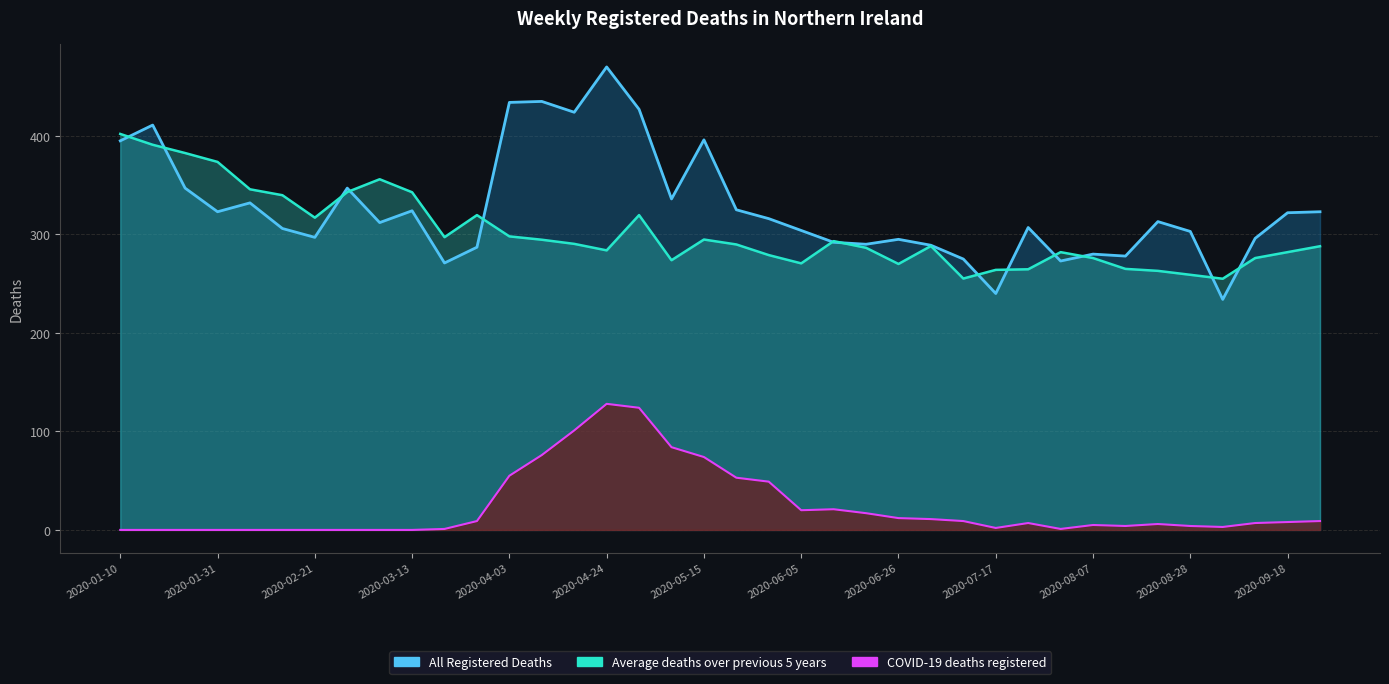

Reading left to right, extract all data points from this chart.

All Registered Deaths: 2020-01-10=395.0	2020-01-17=411.0	2020-01-24=347.0	2020-01-31=323.0	2020-02-07=332.0	2020-02-14=306.0	2020-02-21=297.0	2020-02-28=347.0	2020-03-06=312.0	2020-03-13=324.0	2020-03-20=271.0	2020-03-27=287.0	2020-04-03=434.0	2020-04-10=435.0	2020-04-17=424.0	2020-04-24=470.0	2020-05-01=427.0	2020-05-08=336.0	2020-05-15=396.0	2020-05-22=325.0	2020-05-29=316.0	2020-06-05=304.0	2020-06-12=292.0	2020-06-19=290.0	2020-06-26=295.0	2020-07-03=289.0	2020-07-10=275.0	2020-07-17=240.0	2020-07-24=307.0	2020-07-31=273.0	2020-08-07=280.0	2020-08-14=278.0	2020-08-21=313.0	2020-08-28=303.0	2020-09-04=234.0	2020-09-11=296.0	2020-09-18=322.0	2020-09-25=323.0
Average deaths over previous 5 years: 2020-01-10=402.0	2020-01-17=391.0	2020-01-24=382.6	2020-01-31=373.6	2020-02-07=345.8	2020-02-14=339.8	2020-02-21=317.0	2020-02-28=343.0	2020-03-06=356.0	2020-03-13=342.8	2020-03-20=297.2	2020-03-27=319.6	2020-04-03=298.0	2020-04-10=294.6	2020-04-17=290.4	2020-04-24=283.8	2020-05-01=319.6	2020-05-08=273.8	2020-05-15=294.8	2020-05-22=289.8	2020-05-29=279.0	2020-06-05=270.6	2020-06-12=293.2	2020-06-19=286.4	2020-06-26=270.0	2020-07-03=288.2	2020-07-10=255.2	2020-07-17=264.0	2020-07-24=264.6	2020-07-31=282.0	2020-08-07=276.0	2020-08-14=265.0	2020-08-21=263.0	2020-08-28=259.0	2020-09-04=255.0	2020-09-11=276.0	2020-09-18=282.0	2020-09-25=288.0
COVID-19 deaths registered: 2020-01-10=0.0	2020-01-17=0.0	2020-01-24=0.0	2020-01-31=0.0	2020-02-07=0.0	2020-02-14=0.0	2020-02-21=0.0	2020-02-28=0.0	2020-03-06=0.0	2020-03-13=0.0	2020-03-20=1.0	2020-03-27=9.0	2020-04-03=55.0	2020-04-10=76.0	2020-04-17=101.0	2020-04-24=128.0	2020-05-01=124.0	2020-05-08=84.0	2020-05-15=74.0	2020-05-22=53.0	2020-05-29=49.0	2020-06-05=20.0	2020-06-12=21.0	2020-06-19=17.0	2020-06-26=12.0	2020-07-03=11.0	2020-07-10=9.0	2020-07-17=2.0	2020-07-24=7.0	2020-07-31=1.0	2020-08-07=5.0	2020-08-14=4.0	2020-08-21=6.0	2020-08-28=4.0	2020-09-04=3.0	2020-09-11=7.0	2020-09-18=8.0	2020-09-25=9.0